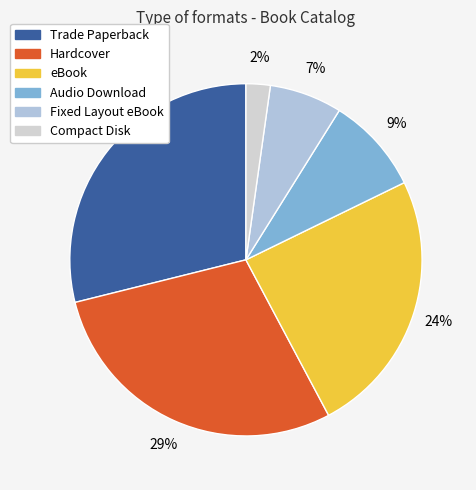

To the nearest percent, what is the average slice percentage?

17%